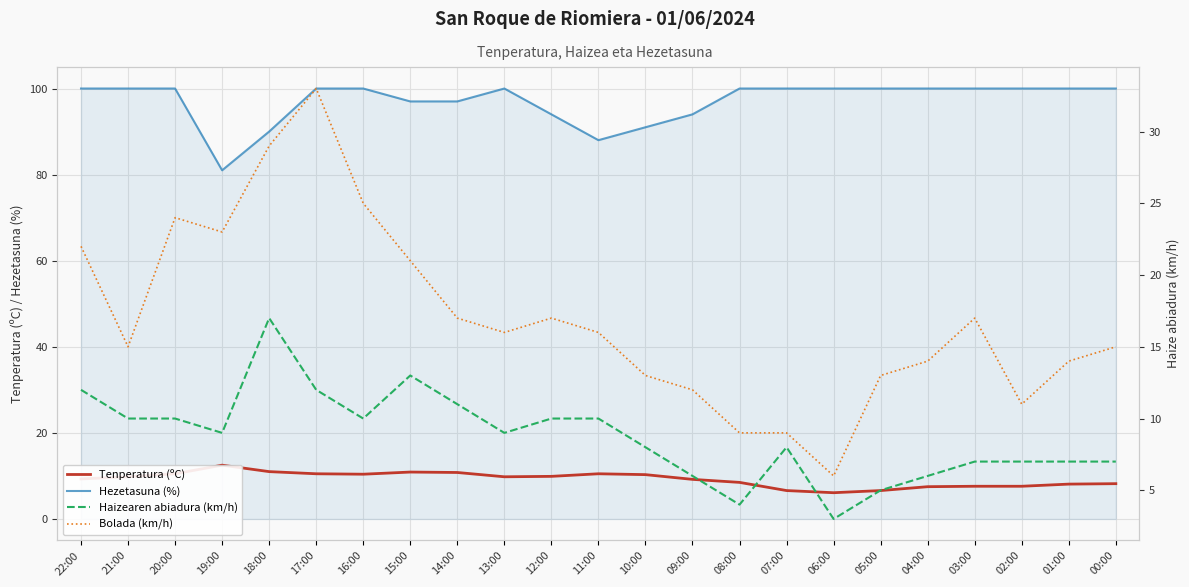

True or false: Haizearen abiadura (km/h) and Tenperatura (ºC) cross at least once.

True